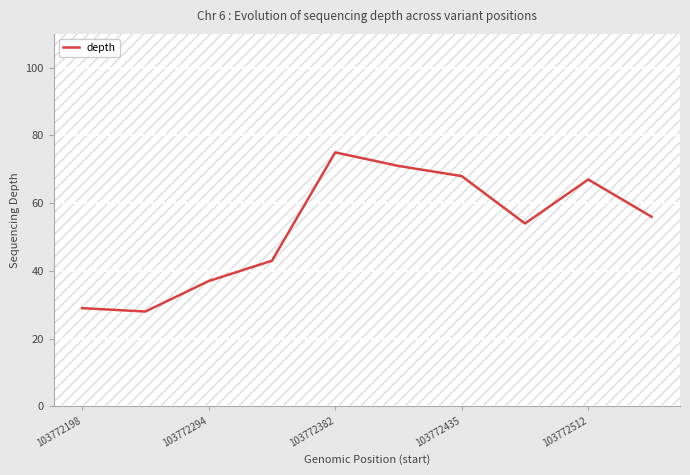

What is the maximum value shown in the chart?

75